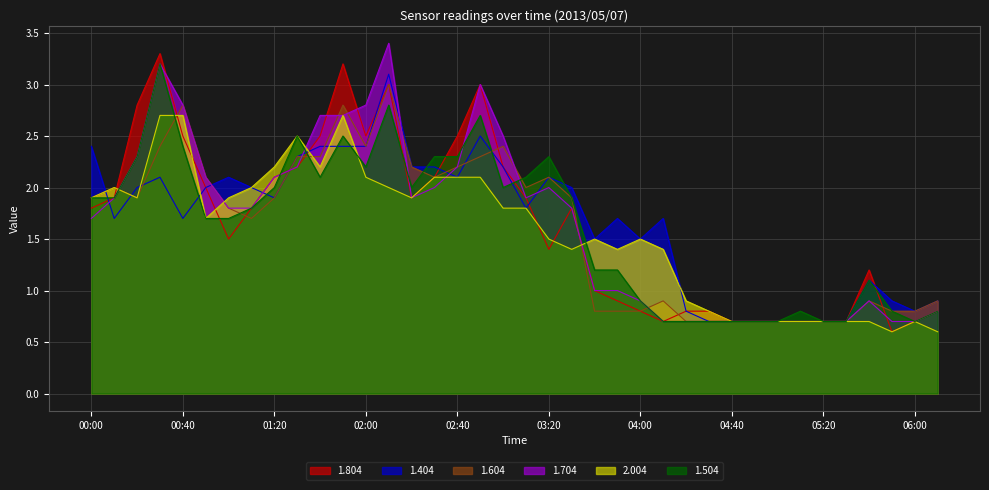

What are all the series names shown in the legend?

1.804, 1.404, 1.604, 1.704, 2.004, 1.504